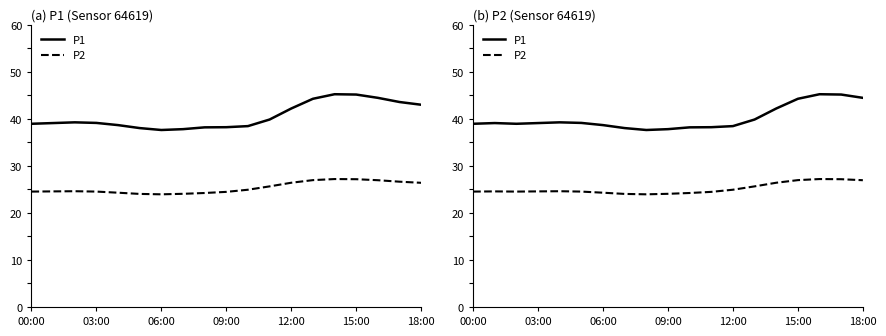

True or false: P2 and P1 cross at least once.

False